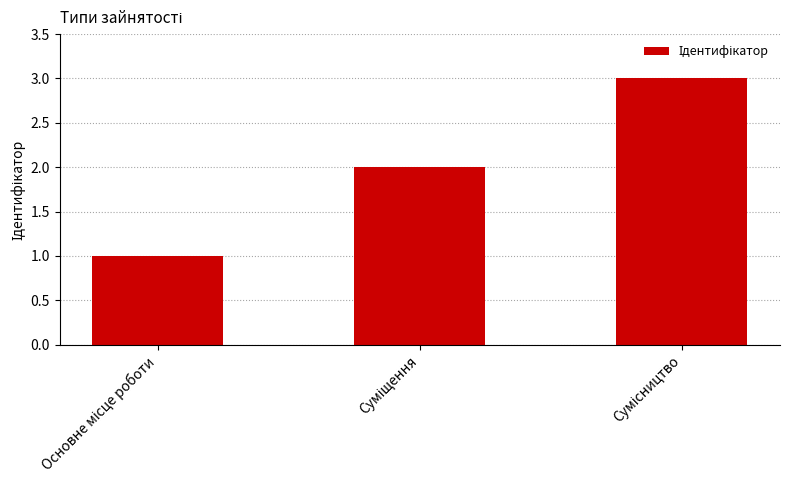

Reading left to right, transcribe all the data shown in this chart.

1	2	3